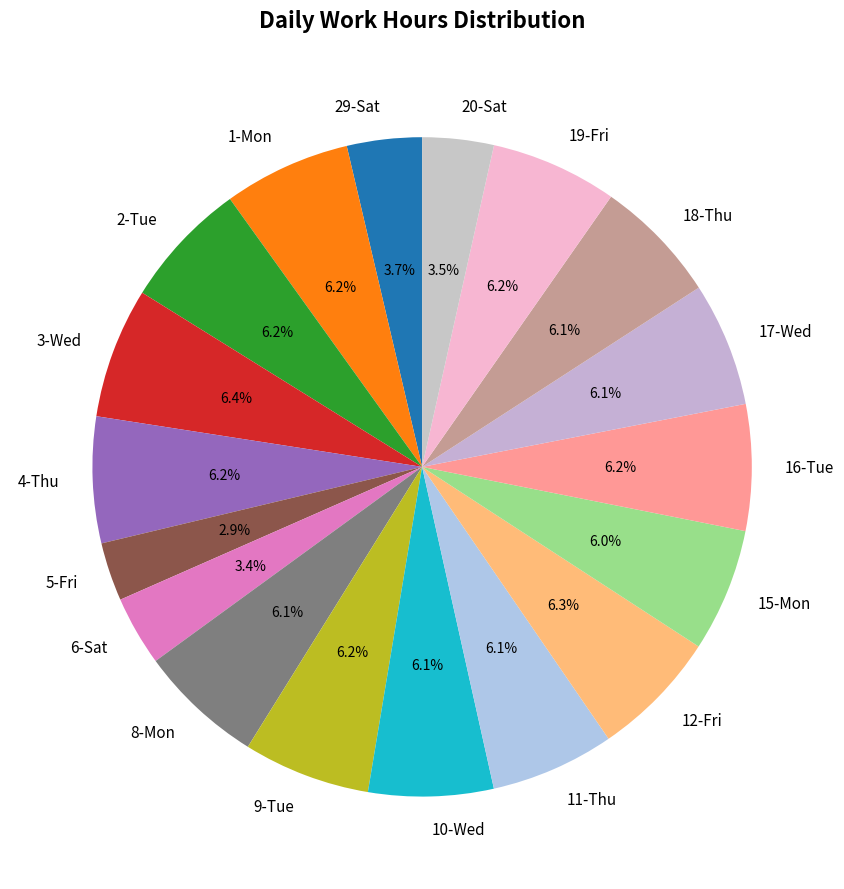

How many segments does this pie chart have?

18